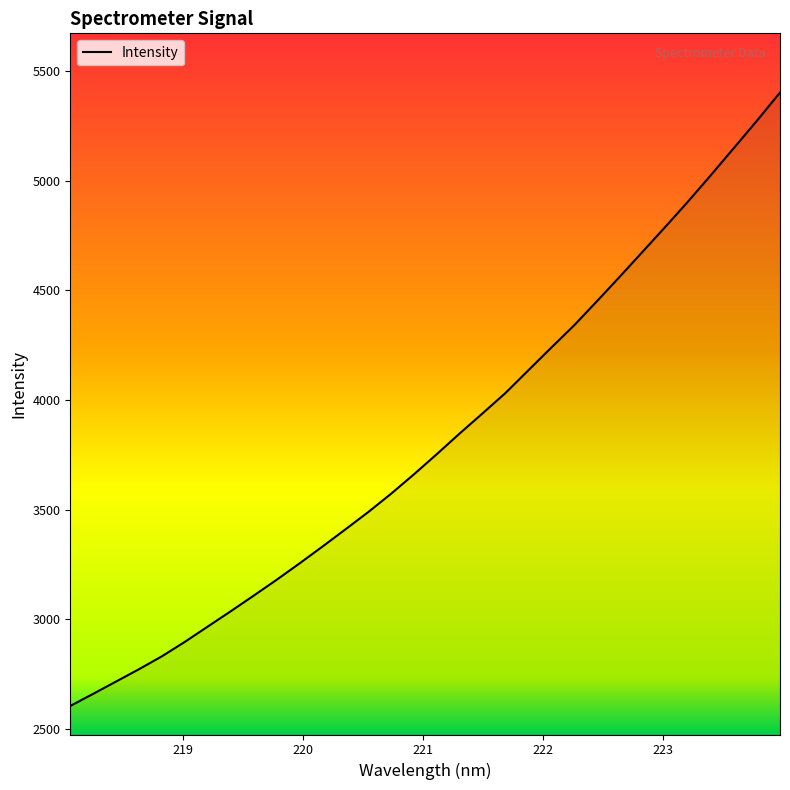

How many lines are shown in the chart?

1